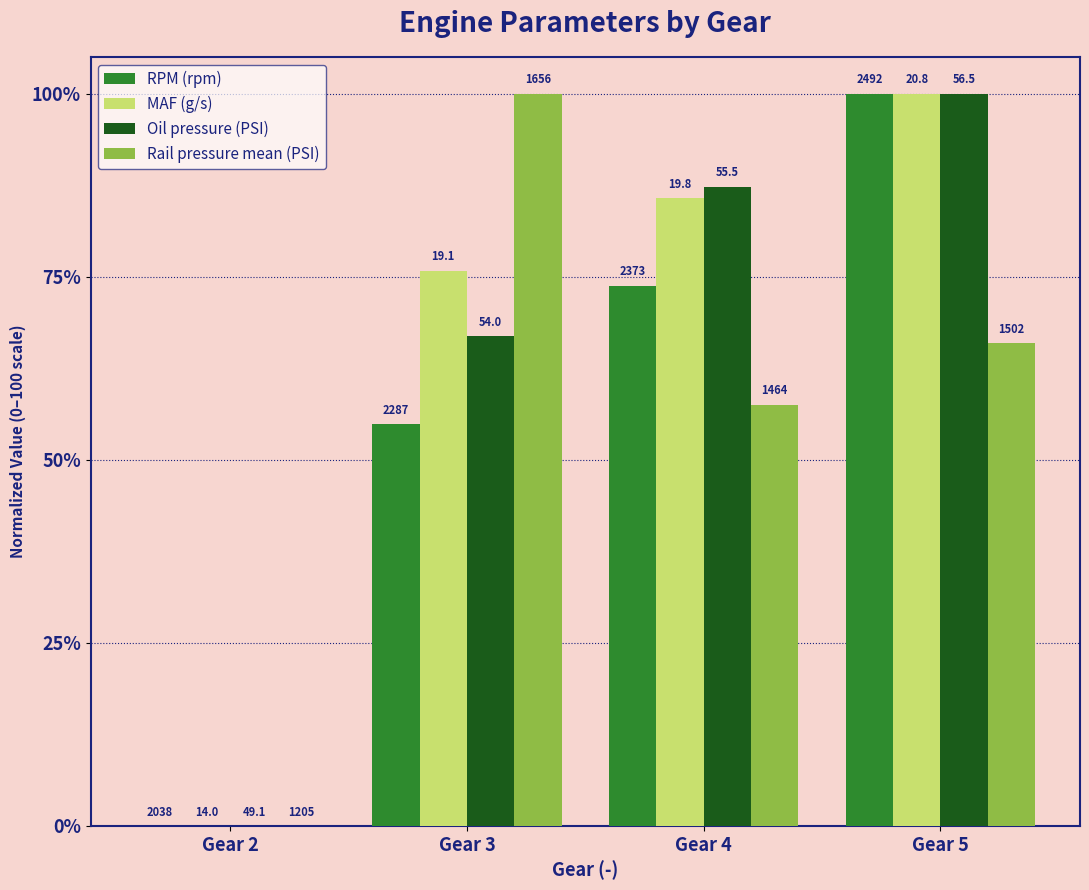

Which series has the widest spread of values?

RPM (rpm)